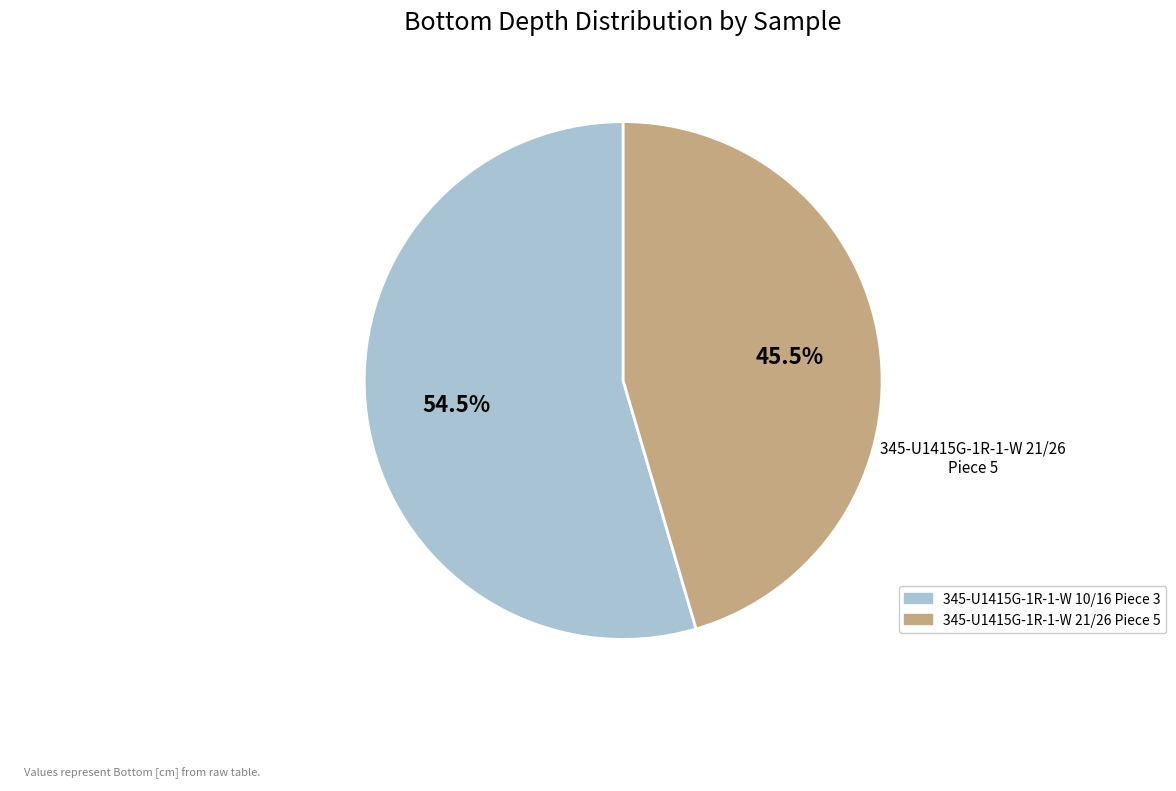

Rank the categories by value from highest to lowest.

345-U1415G-1R-1-W 10/16 Piece 3, 345-U1415G-1R-1-W 21/26 Piece 5